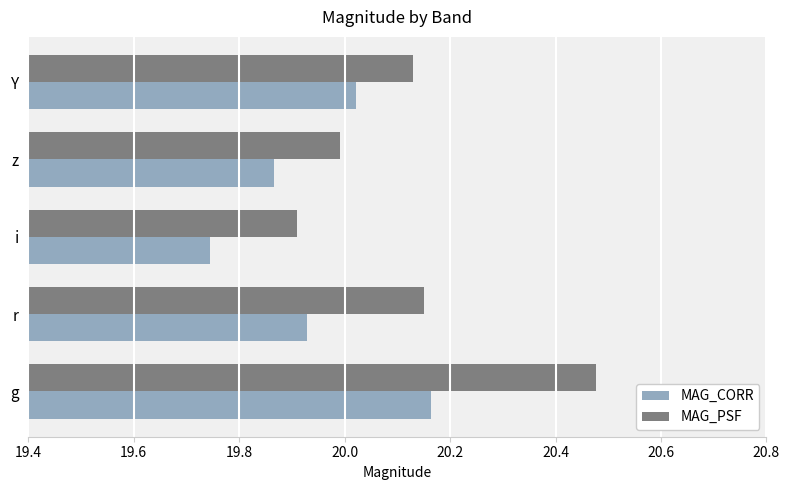

Is it true that MAG_CORR equals 6.8 at g?

False